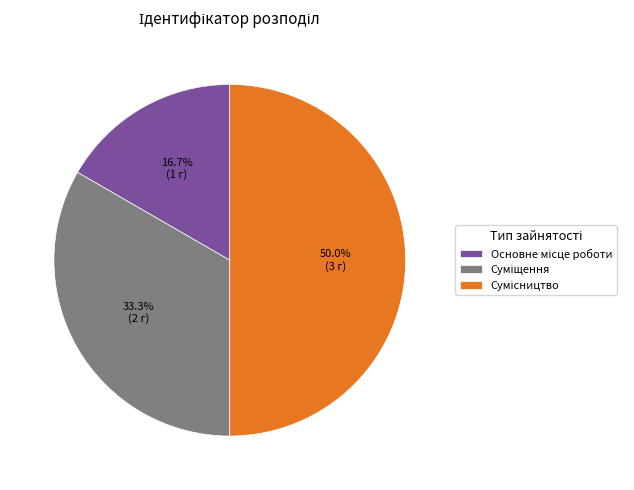

To the nearest percent, what is the difference between the largest and smallest slice percentages?

33%